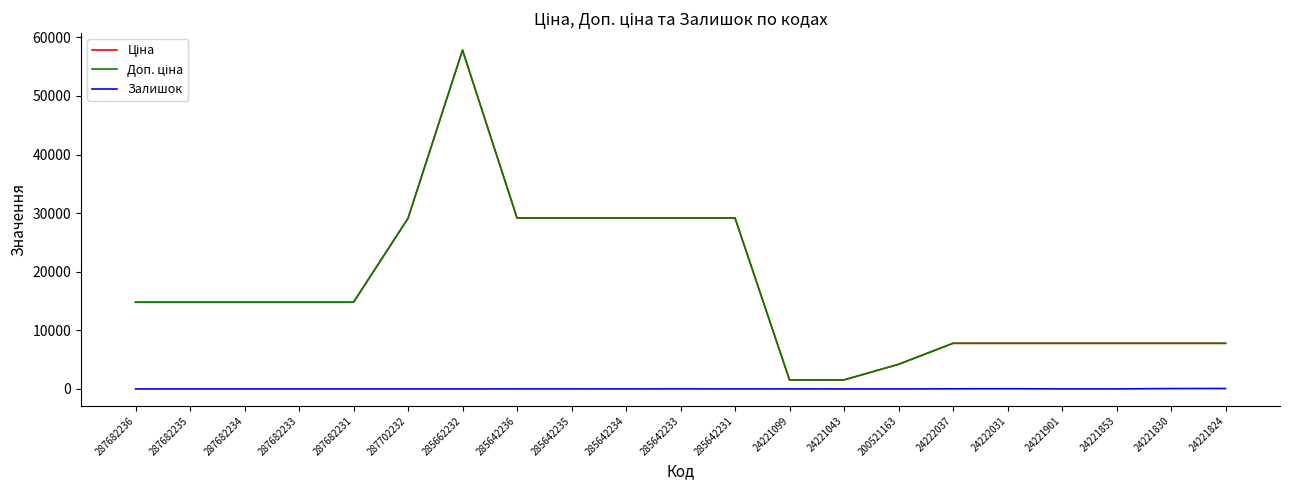

At which category is the sum across all series the highest?

285662232